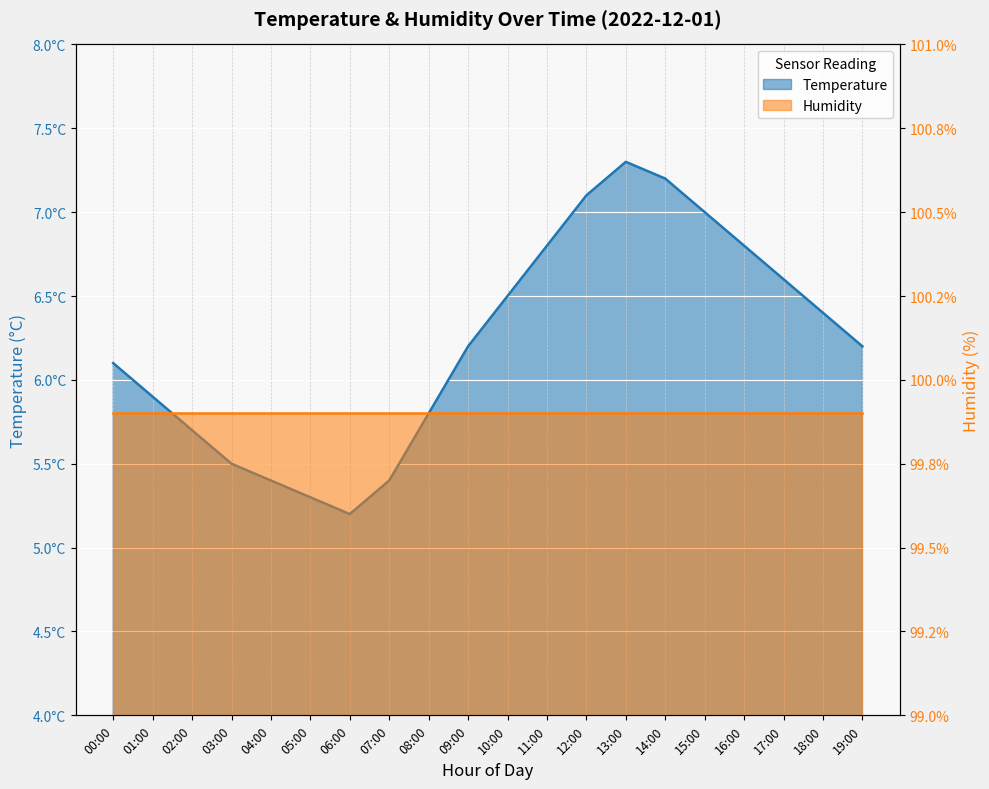

Where is the first local maximum?

13:00